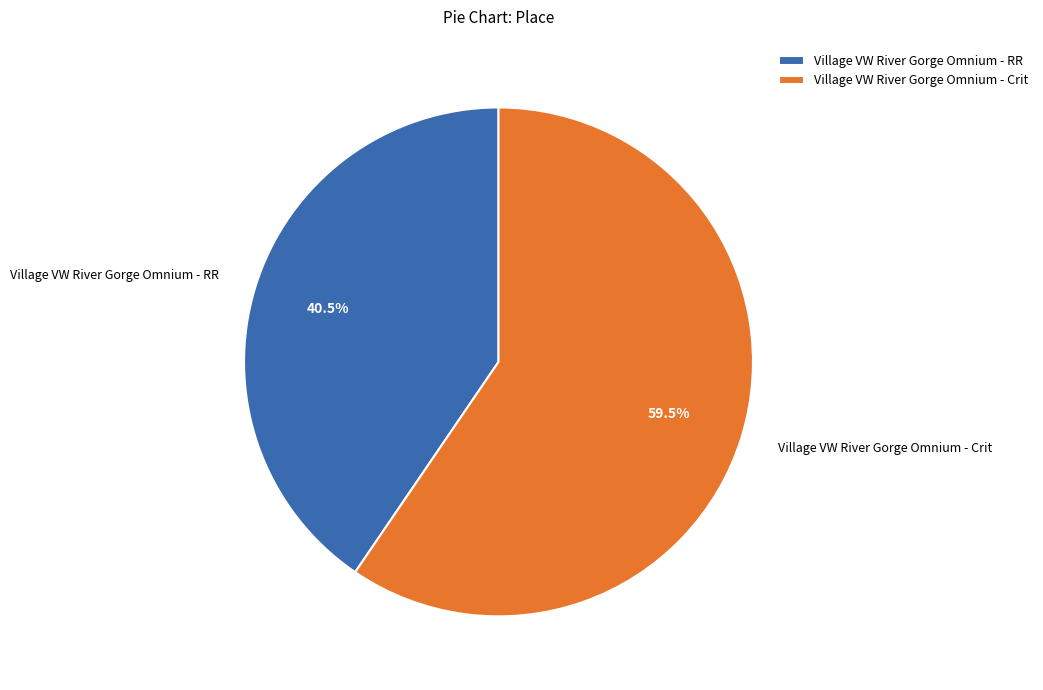

To the nearest percent, what is the combined percentage of Village VW River Gorge Omnium - Crit and Village VW River Gorge Omnium - RR?

100%